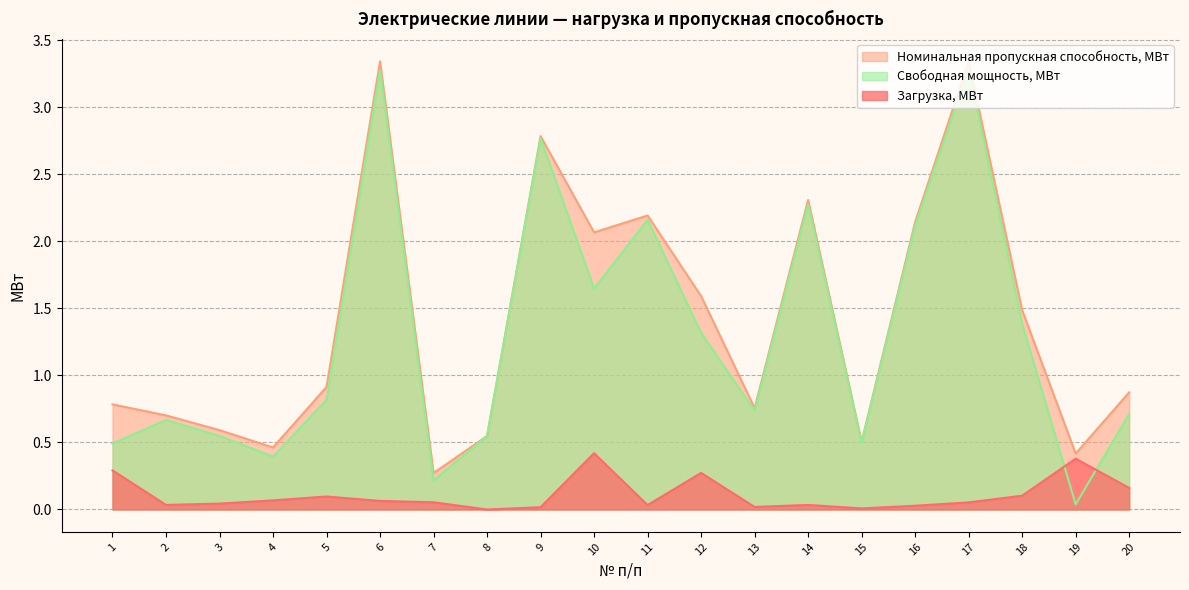

At which category does Номинальная пропускная способность, МВт reach its first local valley?

4